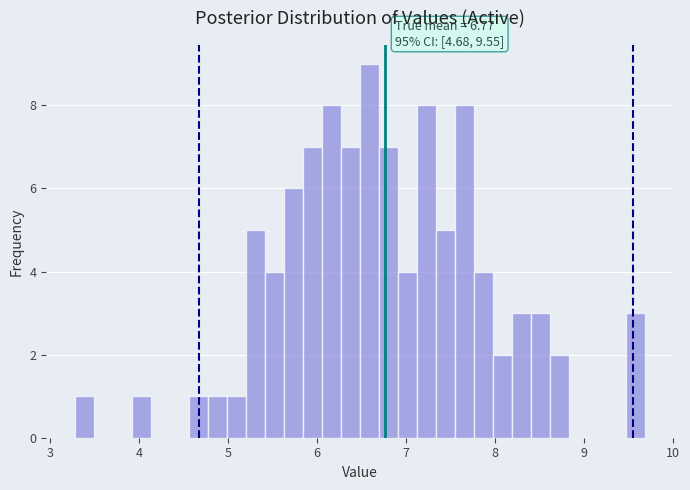

Read against the x-axis, roughly where is the centre of the tallest bar?

6.6